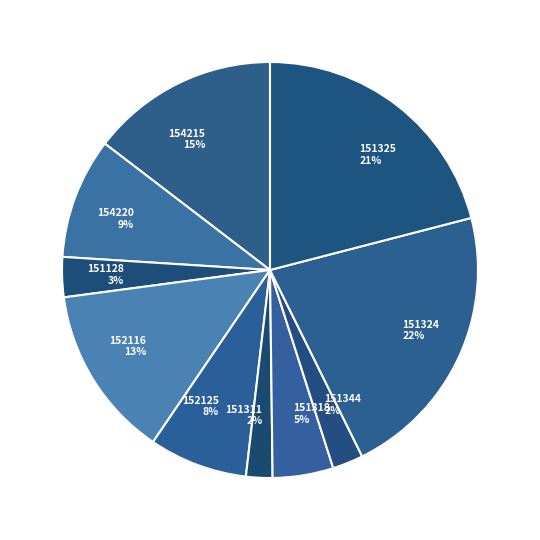

To the nearest percent, what percentage of the pie is 151128?

3%